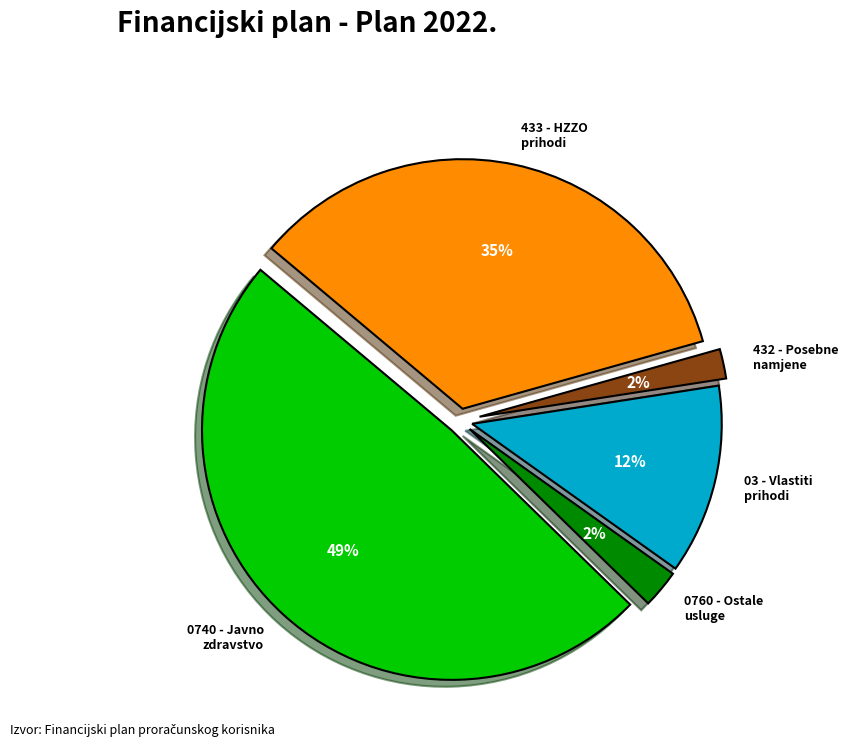

To the nearest percent, what percentage of the pie is 0760 - Ostale usluge?

2%